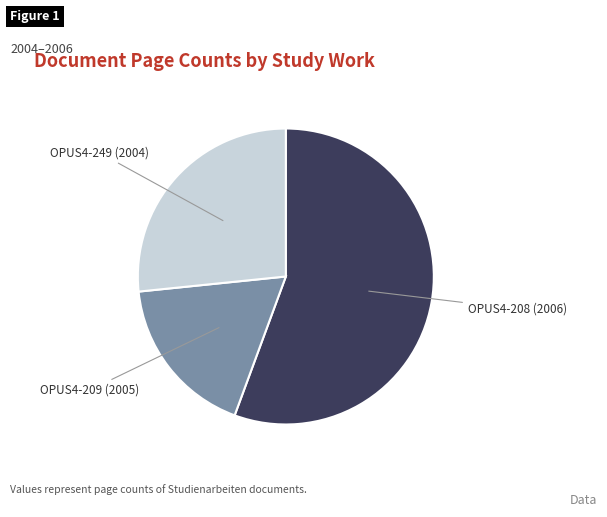

Is there any slice that represents more than half of the pie?

Yes